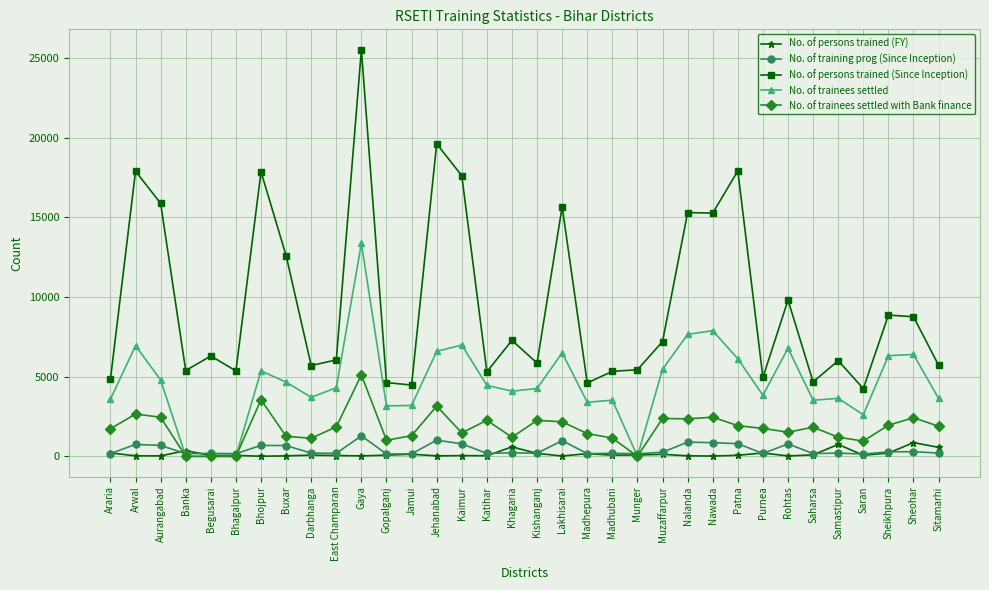

Is this an area chart (filled region under the line)?

No